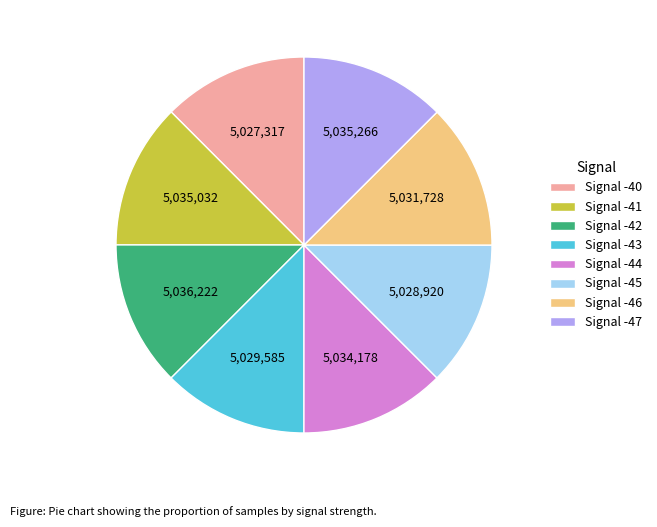

Approximately how many times larger is the value at Signal -40 compared to Signal -45?

1.0